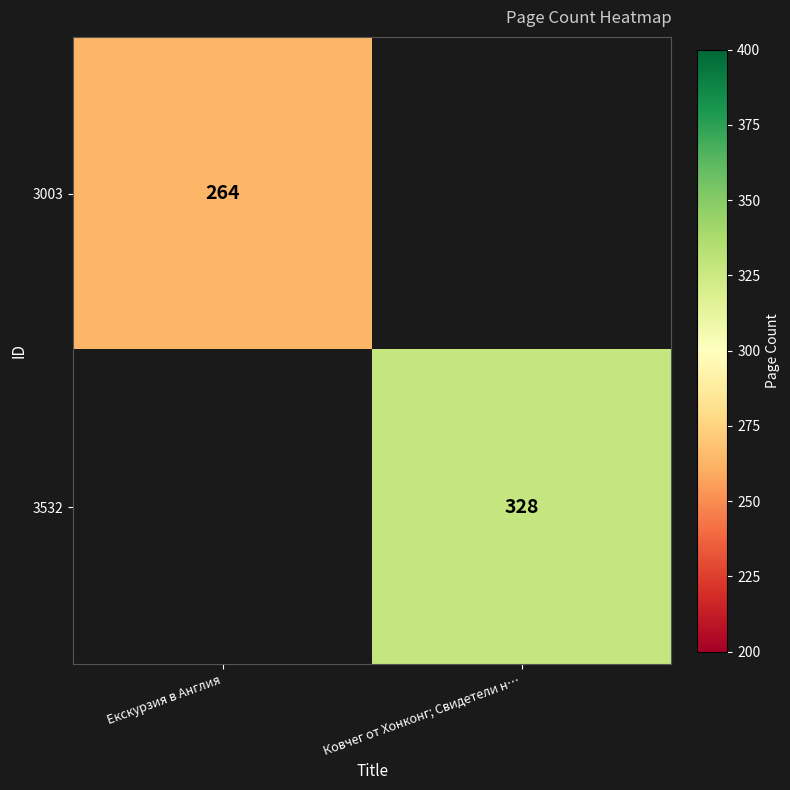

Is it true that 3003 equals 264 at Екскурзия в Англия?

True